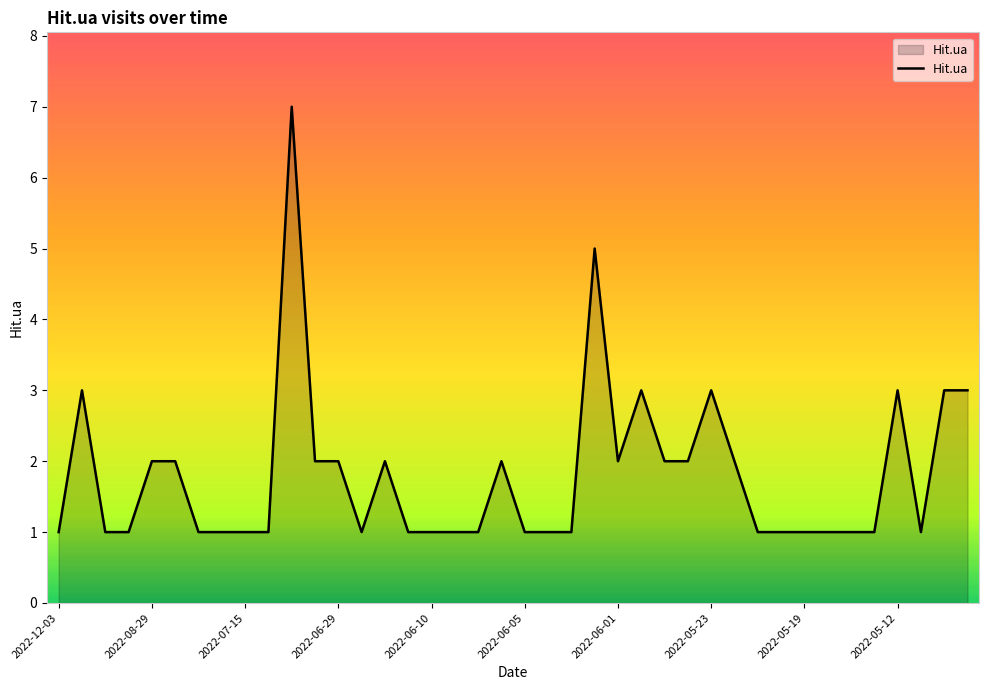

What is the greatest value displayed?

7